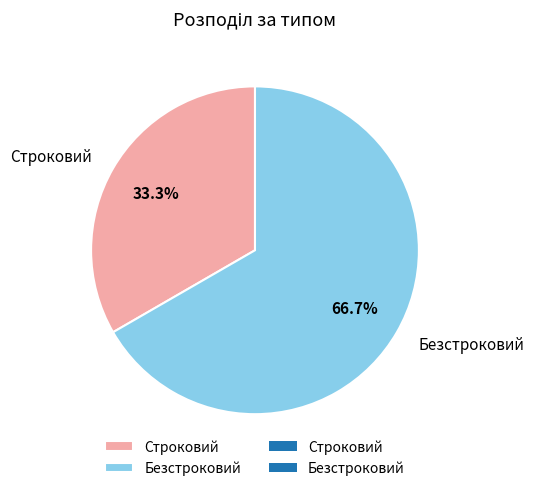

What is the largest slice in the pie chart?

Безстроковий